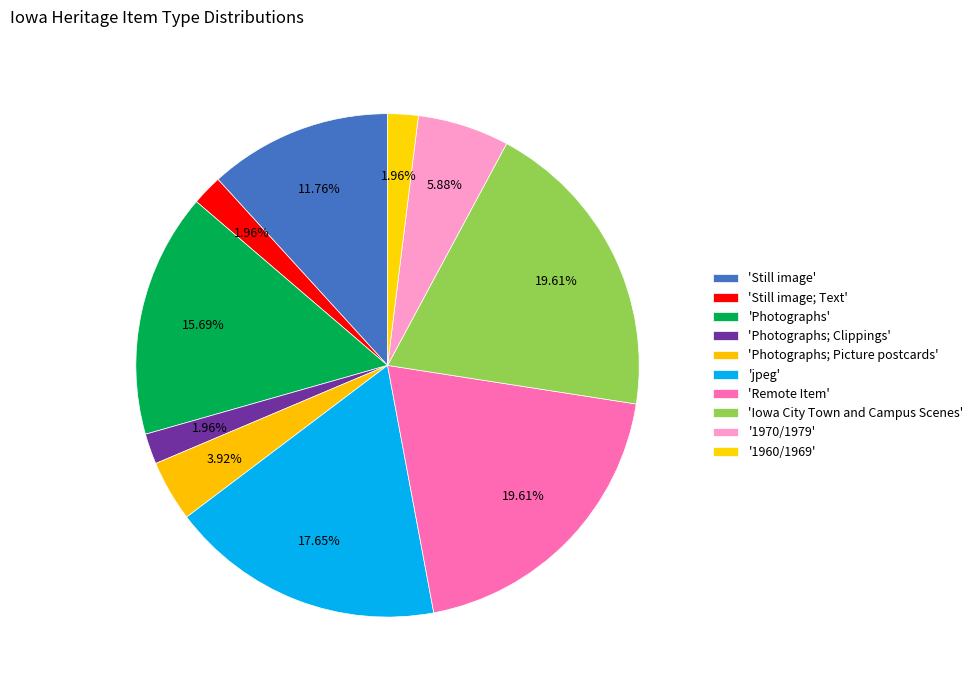

Rank the categories by value from highest to lowest.

Remote Item, Iowa City Town and Campus Scenes, jpeg, Photographs, Still image, 1970/1979, Photographs; Picture postcards, Still image; Text, Photographs; Clippings, 1960/1969